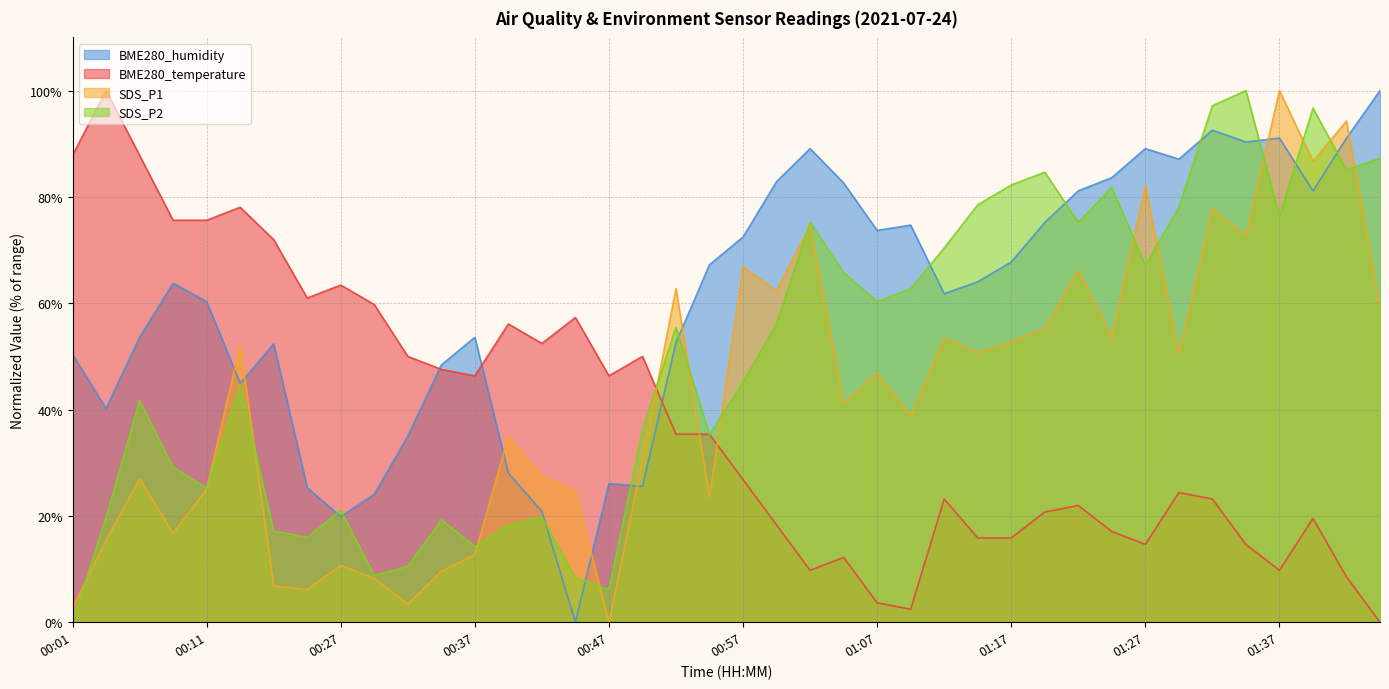

Which category has the lowest value across all series?

01:44